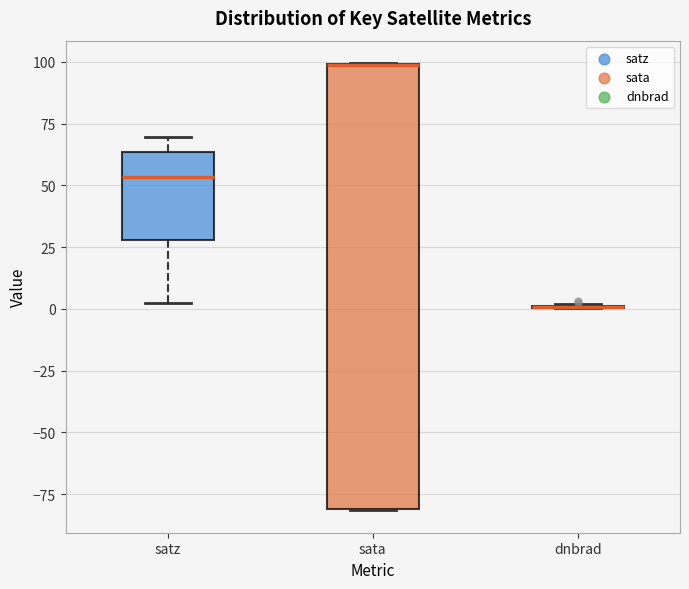

Comparing the boxes themselves (not the whiskers), which one is the tallest?

sata